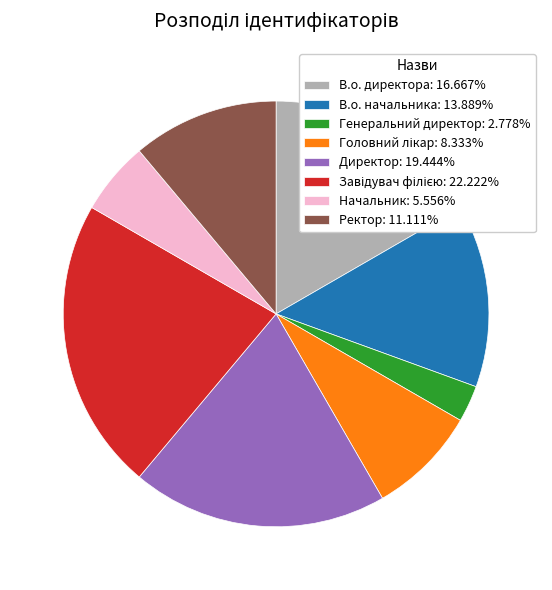

Combined, do Начальник: 5.556% and Ректор: 11.111% account for over 50%?

No